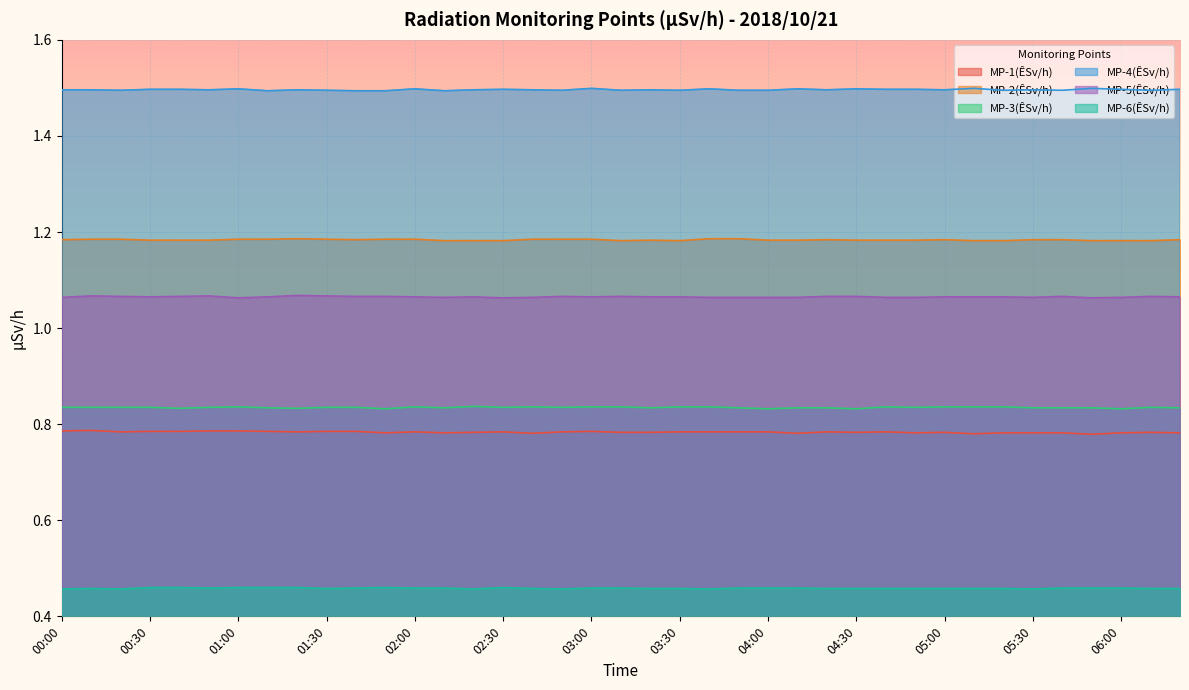

What is the maximum value shown in the chart?

1.5